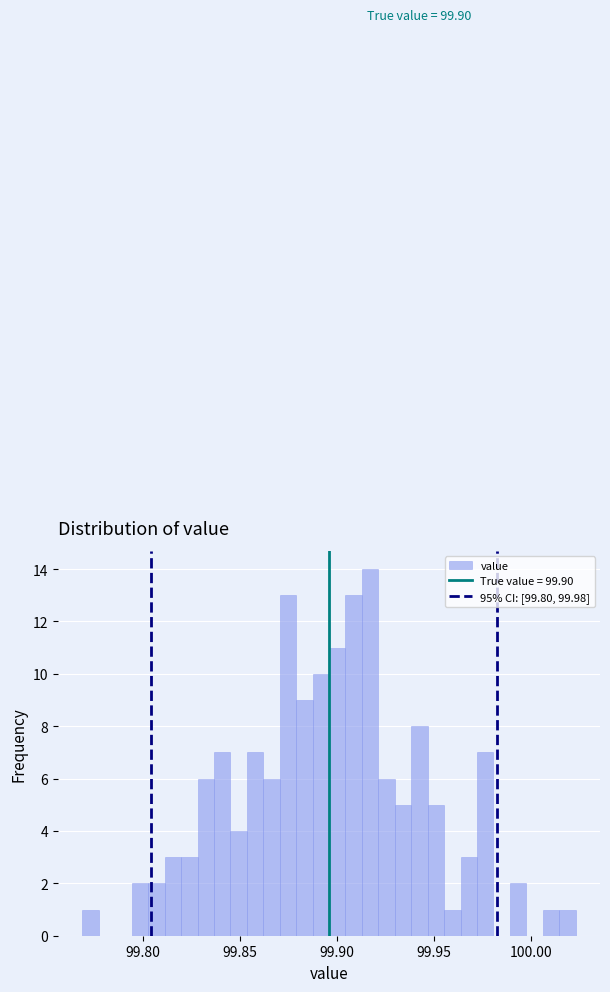

Read against the x-axis, roughly where is the centre of the tallest bar?

99.915